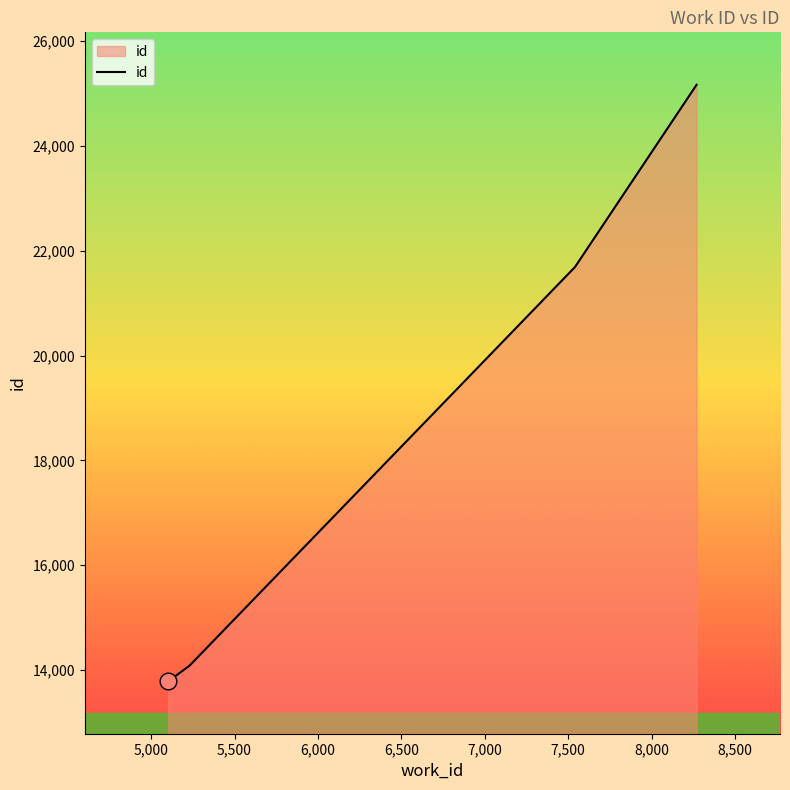

What is the greatest value displayed?

25165